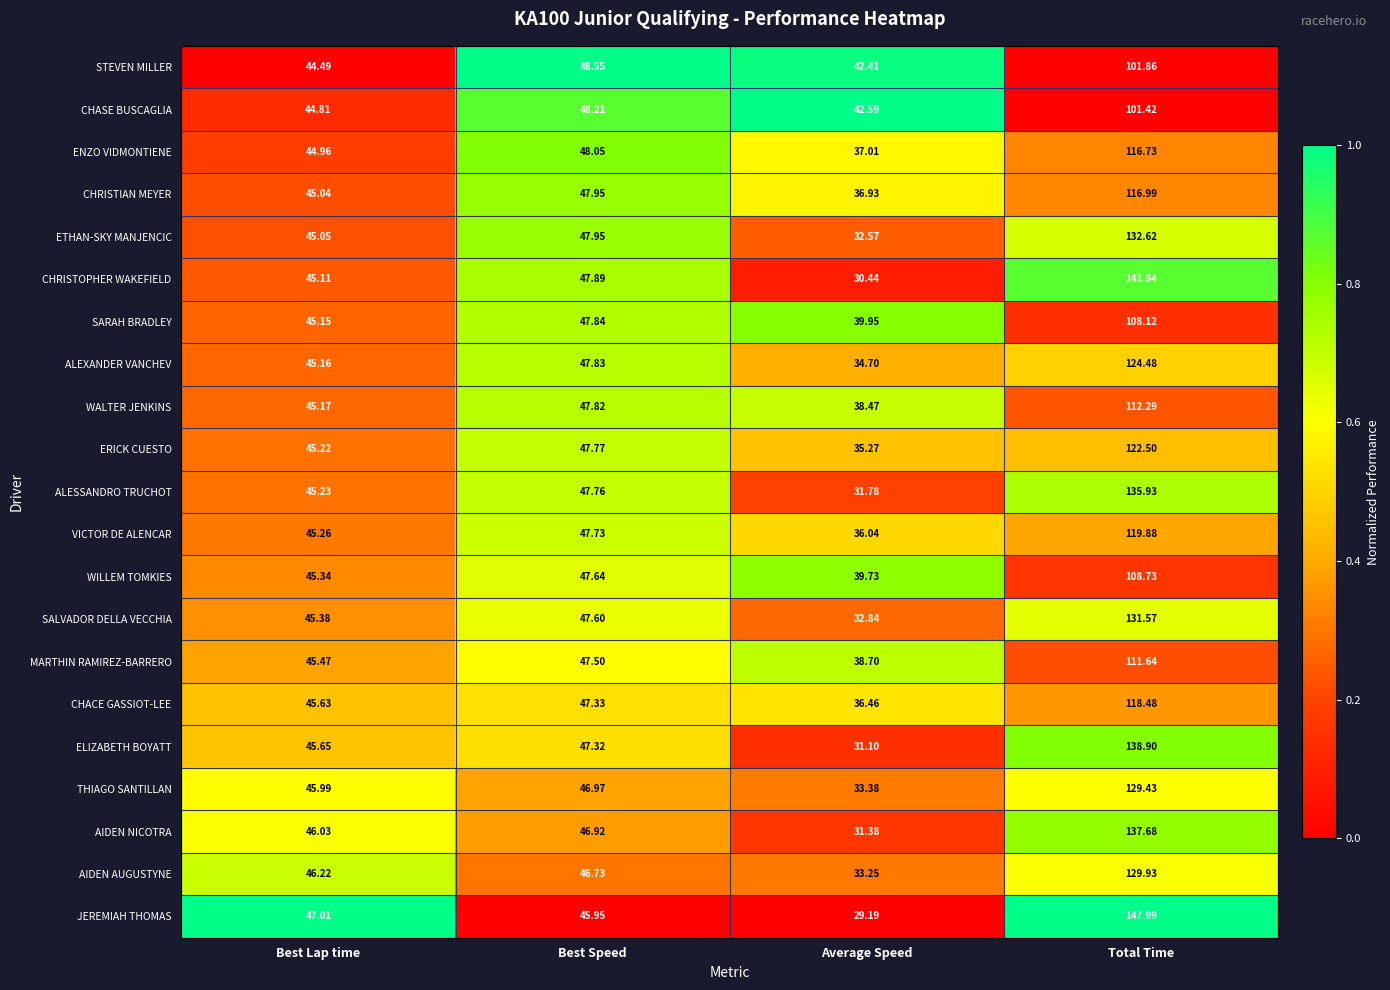

Is the value of MARTHIN RAMIREZ-BARRERO at Total Time greater than the value of ALESSANDRO TRUCHOT at Average Speed?

Yes